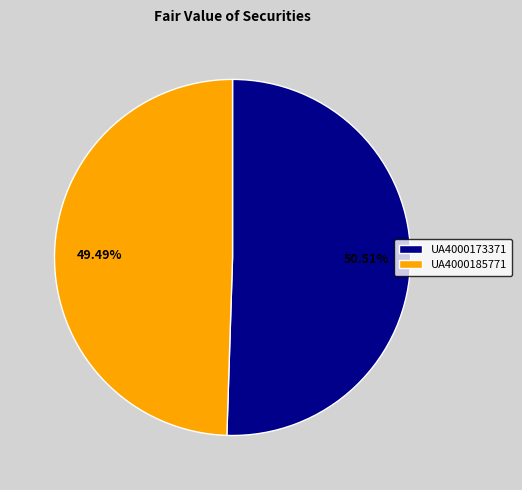

Which slice is the smallest?

UA4000185771